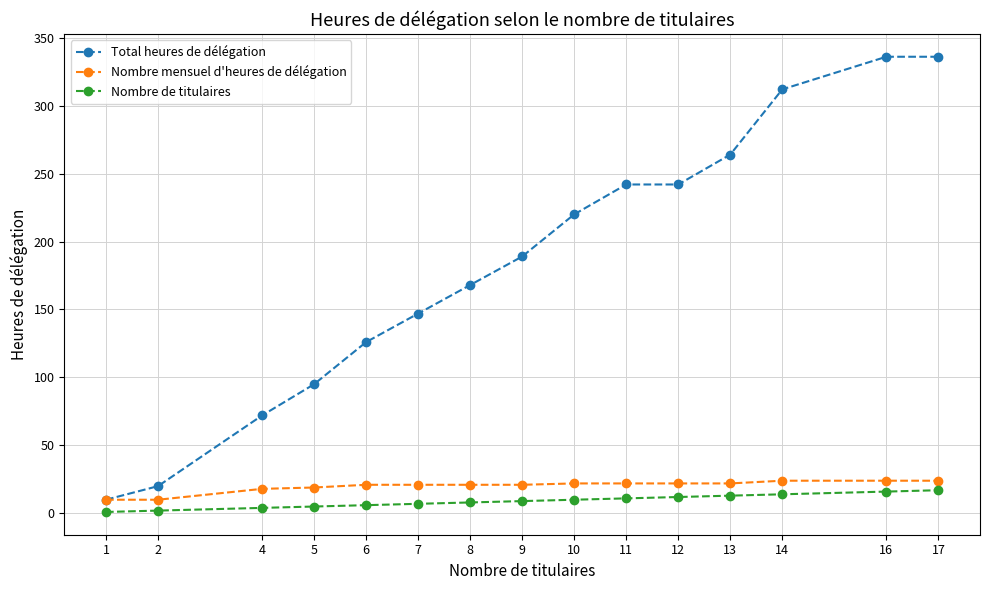

Which series has the largest range (max minus min)?

Total heures de délégation